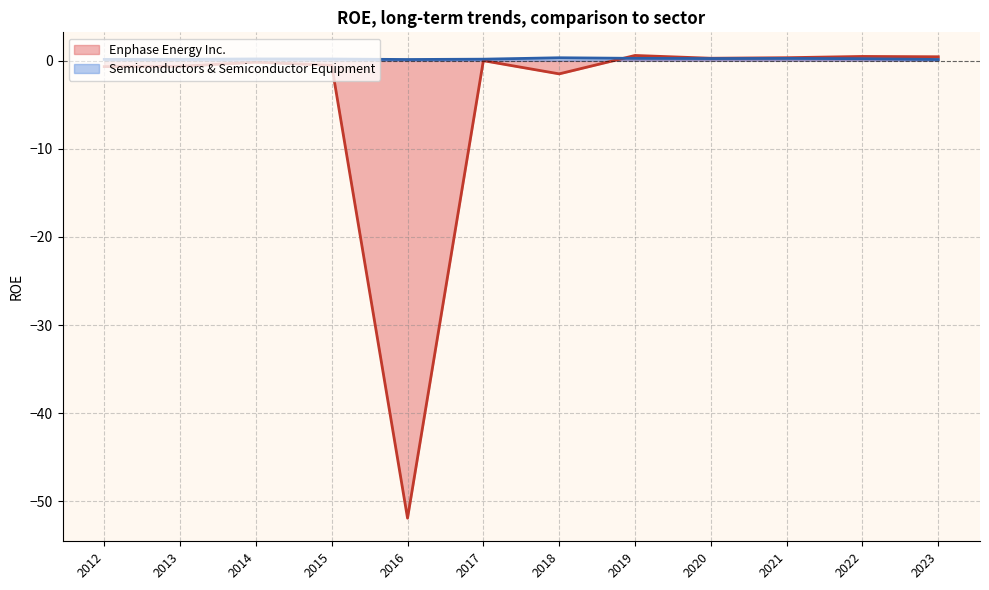

In Enphase Energy Inc., how many points are lower than both neighbors (excluding endpoints)?

3